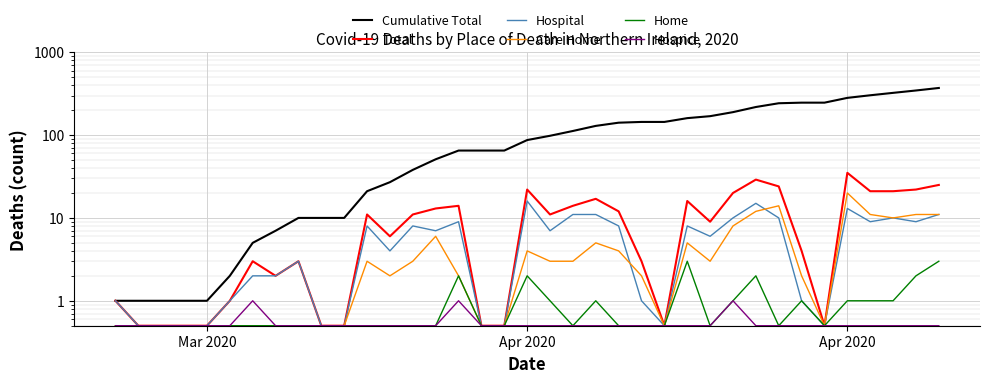

True or false: Home and Hospice intersect in this chart.

False